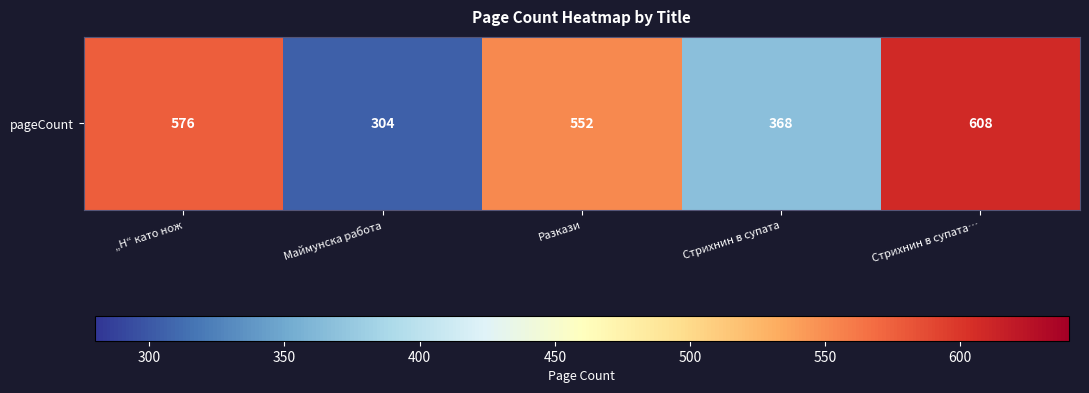

Where does the data first go above 552?

„Н“ като нож